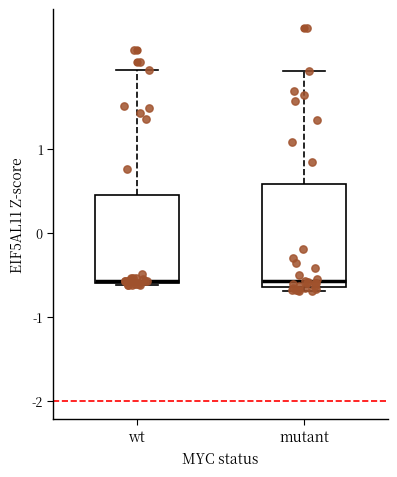

Reading left to right, read every box against the y-axis: the position of its median line, the range the box covers, and the ends of its whiskers. The values are not printed on the chart, so give them approximately, as read against the axis.

wt: median -0.6, box -0.6 to 0.5, whiskers -0.6 (just below the box's lower edge) to 1.9
mutant: median -0.6 (just above the box's lower edge), box -0.6 to 0.6, whiskers -0.7 to 1.9